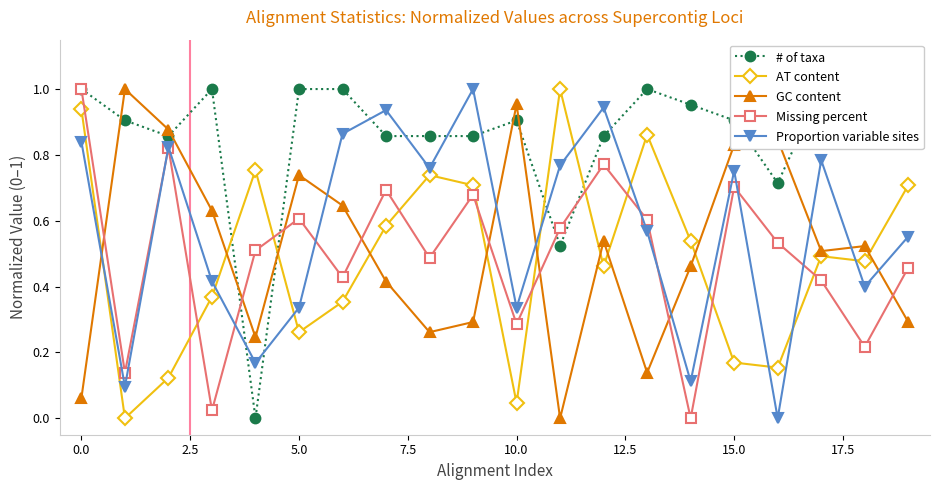

True or false: Missing percent and AT content intersect in this chart.

True